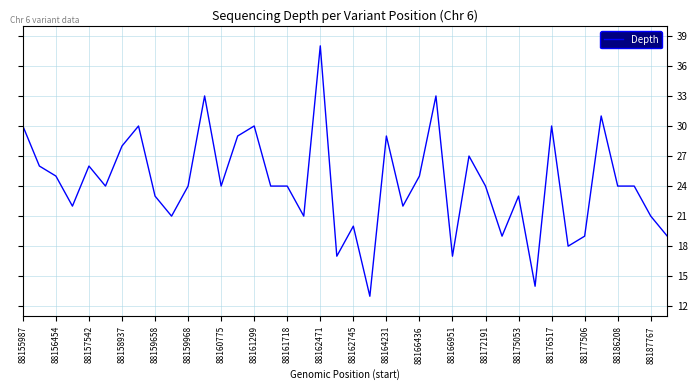

What is the greatest value displayed?

38